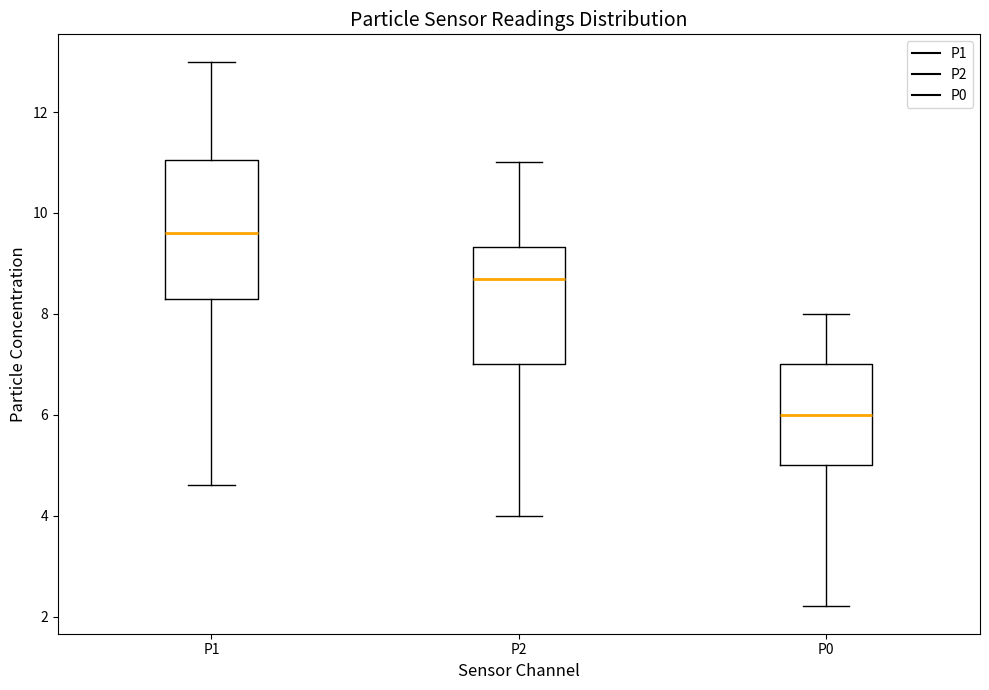

Which box has the highest median line?

P1